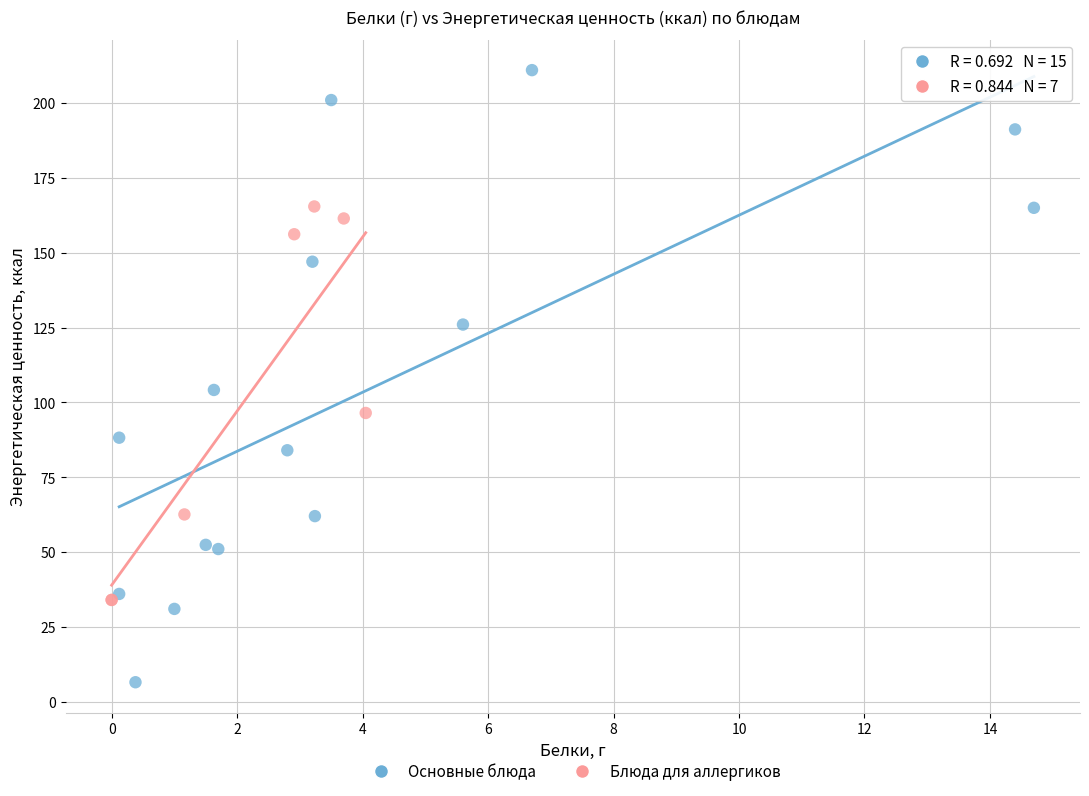

Which series reaches the maximum Y coordinate?

Основные блюда